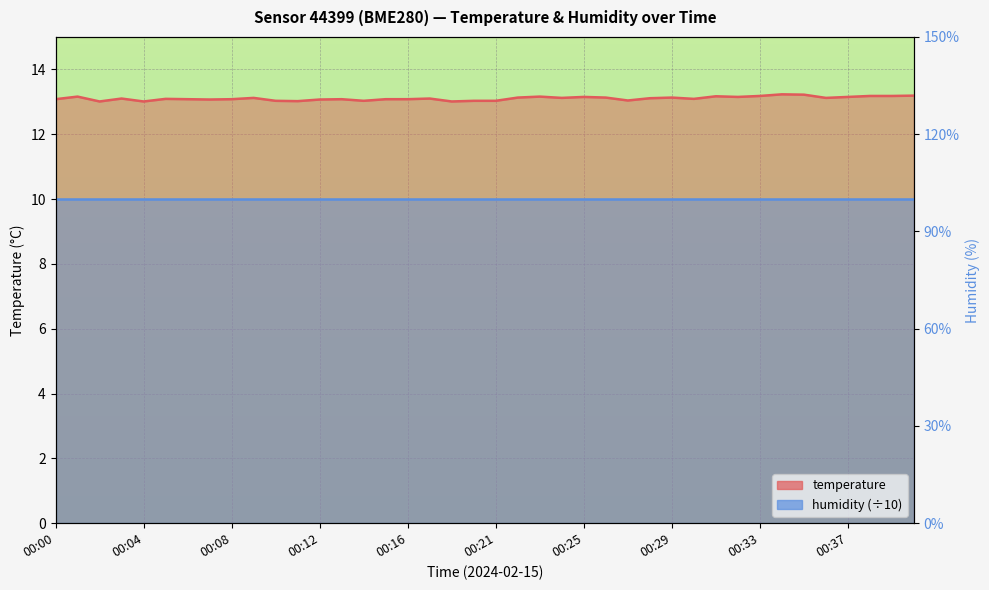

Which category has the highest value across all series?

00:34